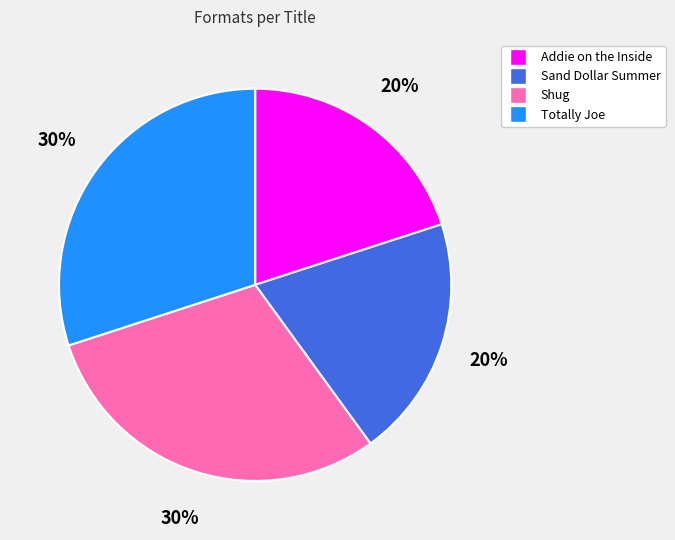

Which has a higher value, Sand Dollar Summer or Totally Joe?

Totally Joe